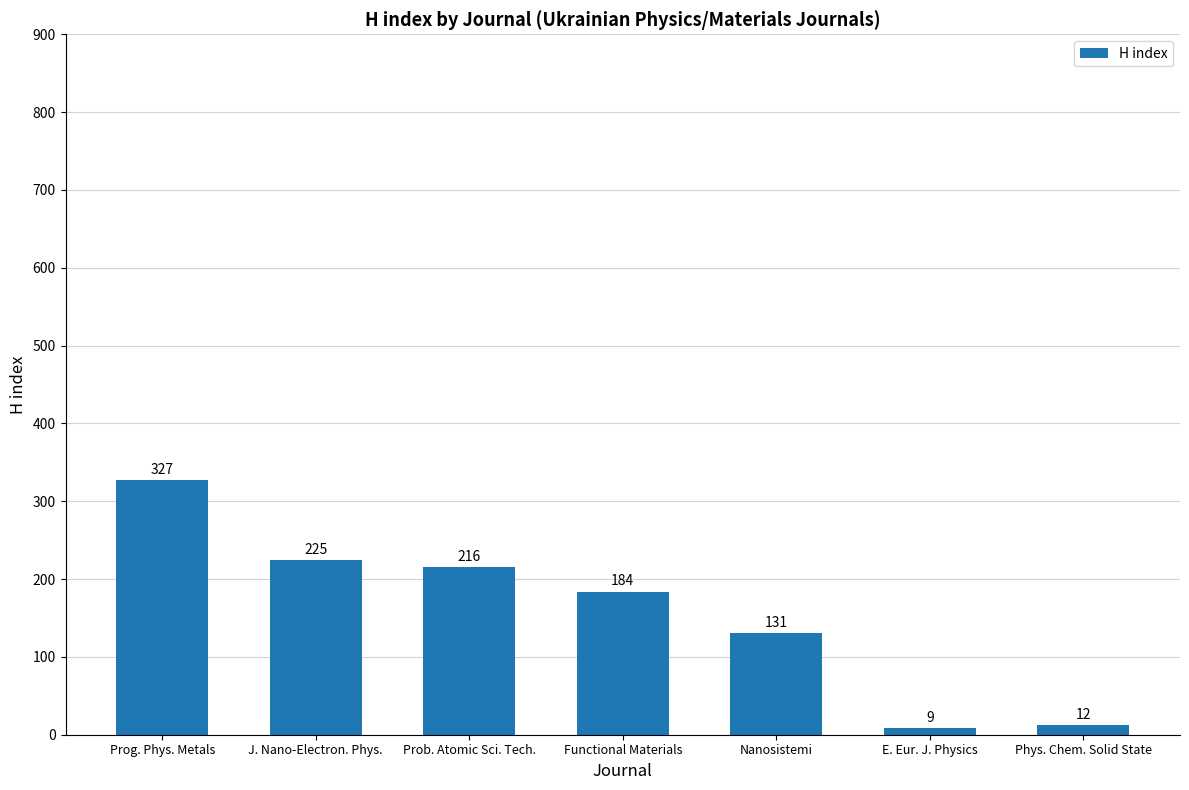

Between Functional Materials and Prog. Phys. Metals, which is larger?

Prog. Phys. Metals